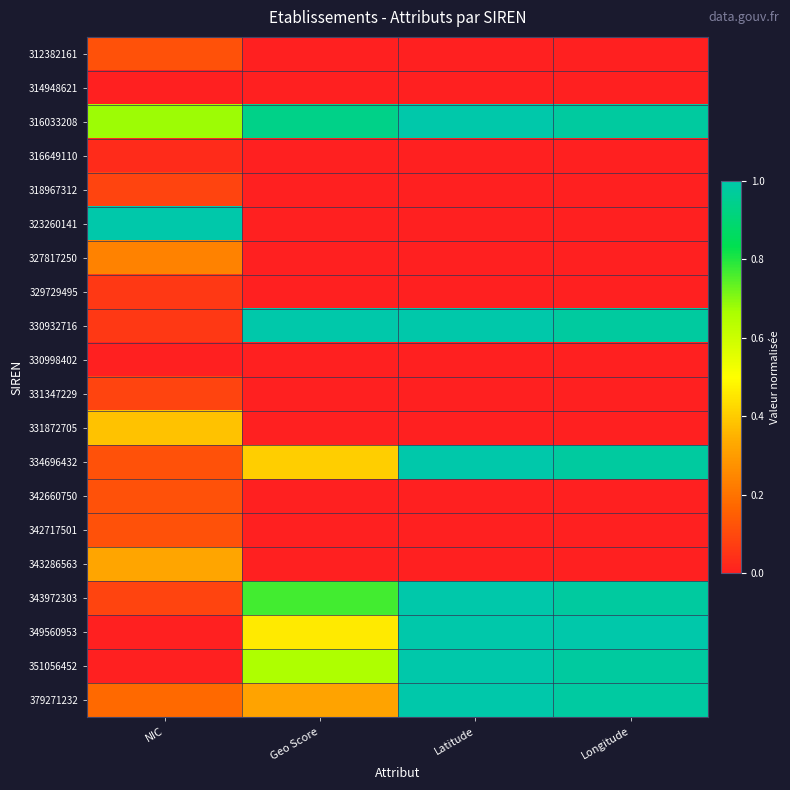

What is the total value across all series at NIC?

3.7